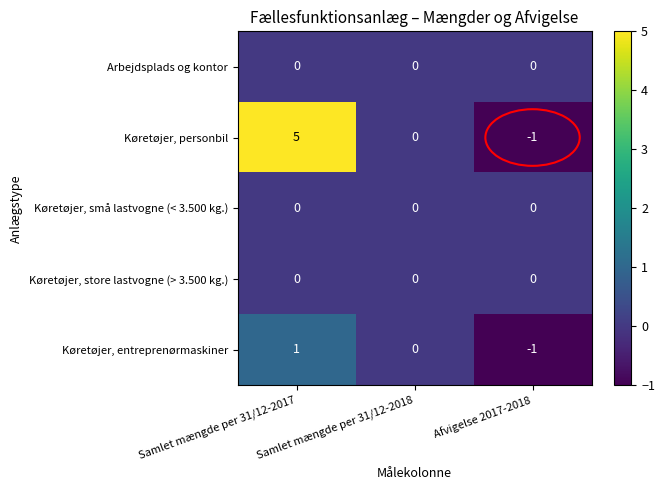

Between Samlet mængde per 31/12-2017 and Afvigelse 2017-2018, which series saw the biggest shift?

Køretøjer, personbil